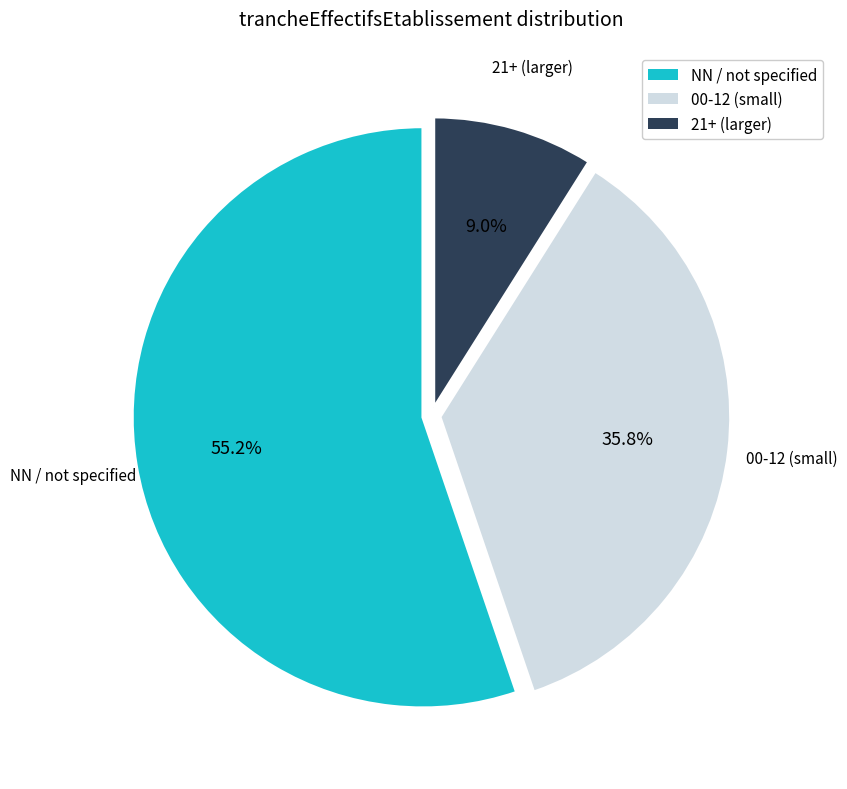

Is there a majority slice in this chart?

Yes